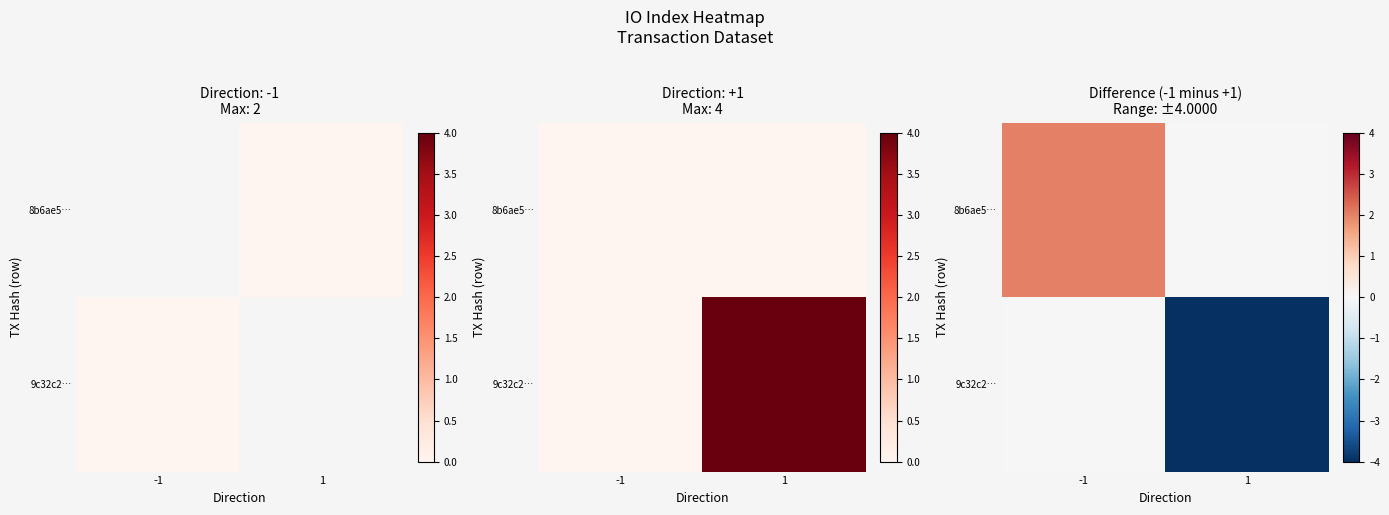

True or false: 9c32c2… has a value of -2 at -1.

False